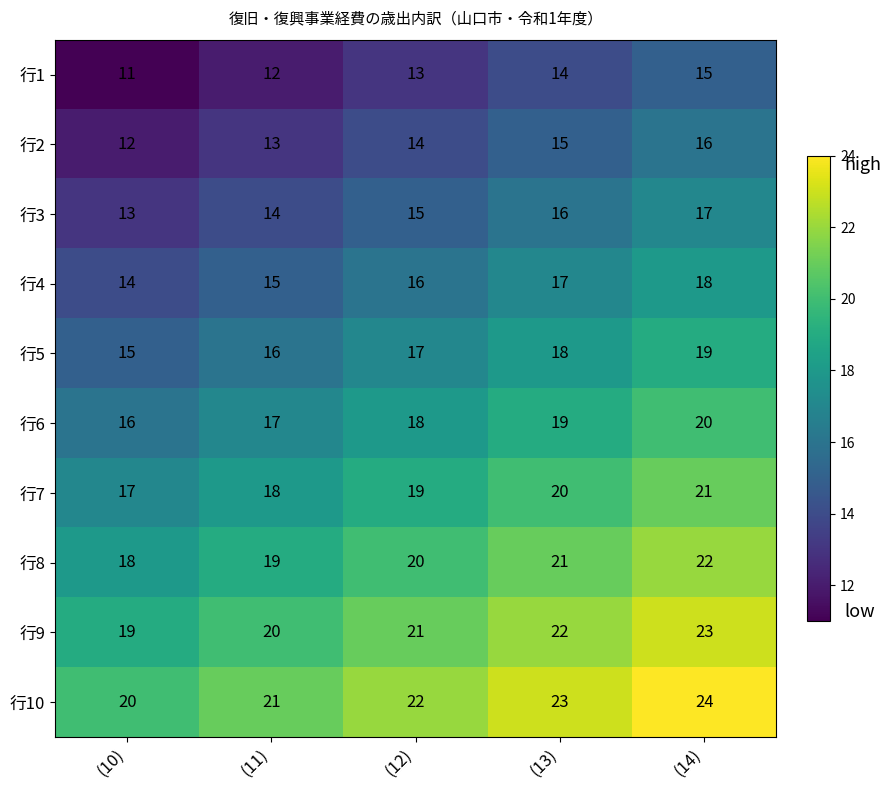

What is the difference between the highest and lowest values at (10)?

9